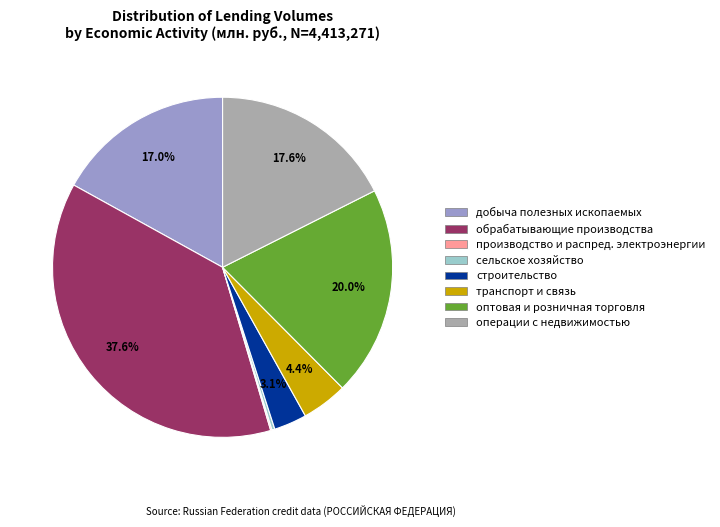

Does any single category account for the majority?

No